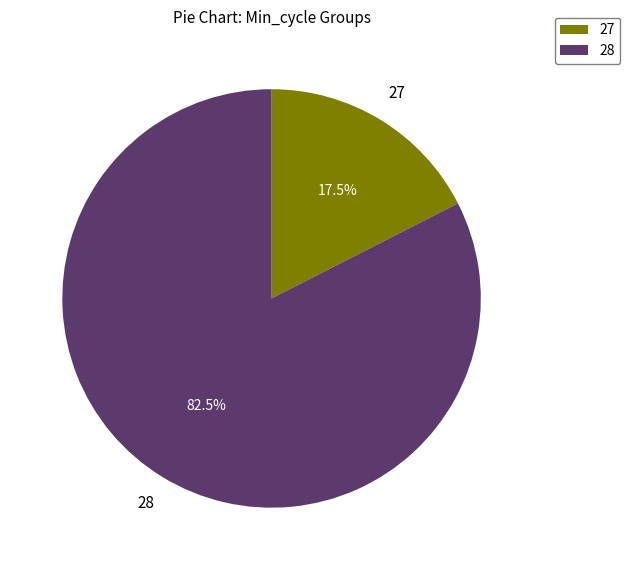

Is there any slice that represents more than half of the pie?

Yes